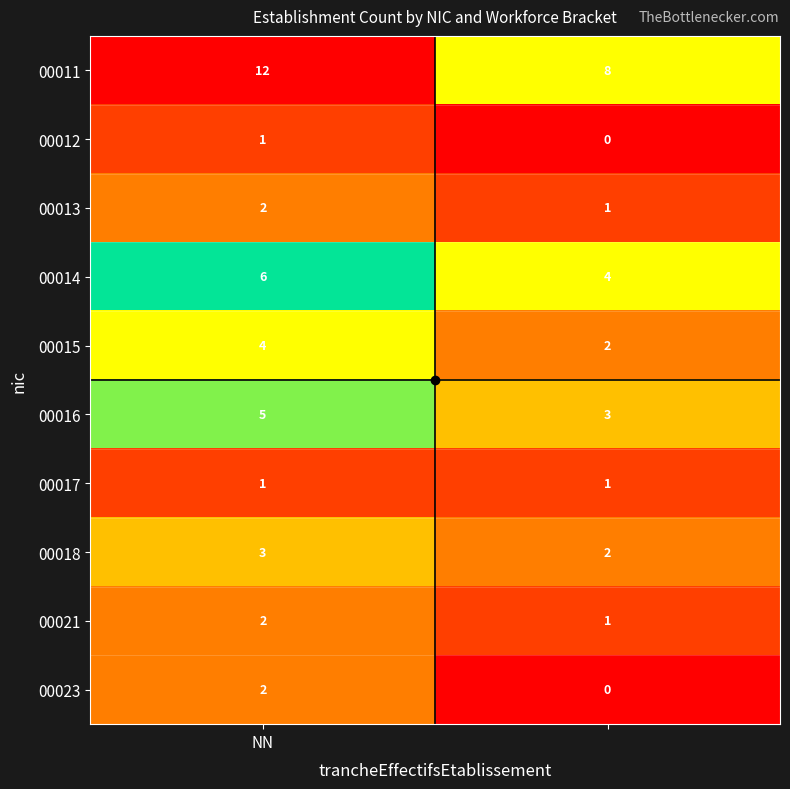

What is the sum of all 00013 values?

3